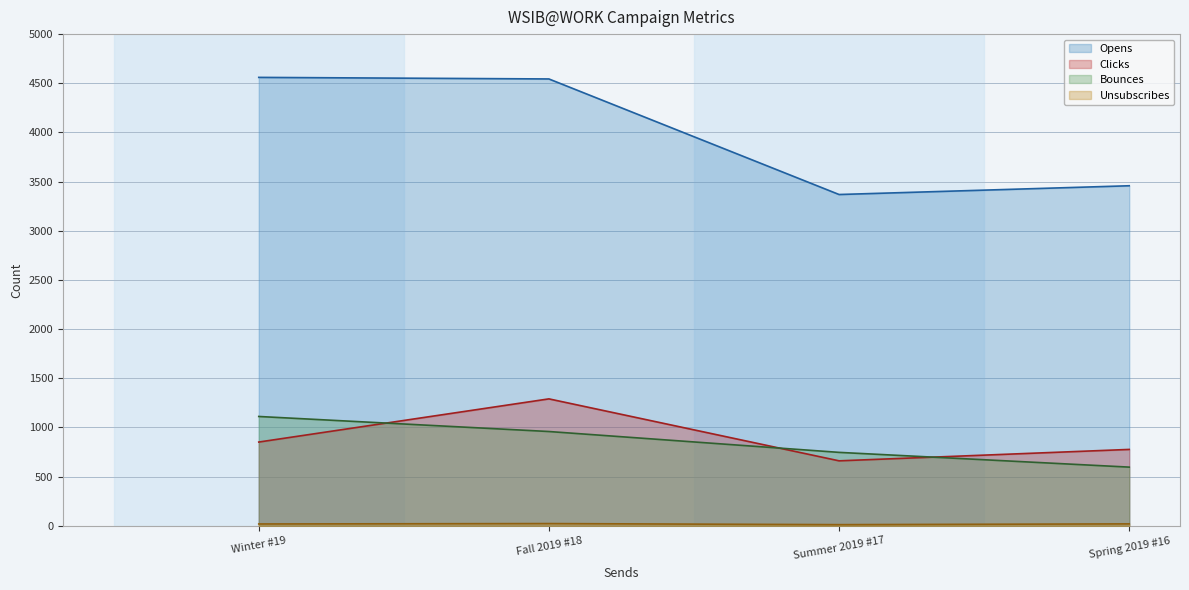

Which series changed the most between Winter #19 and Spring 2019 #16?

Opens